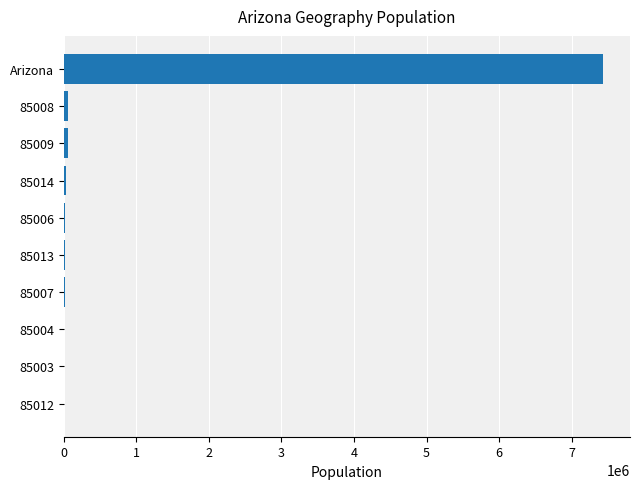

What is the sum of all values?

7657779